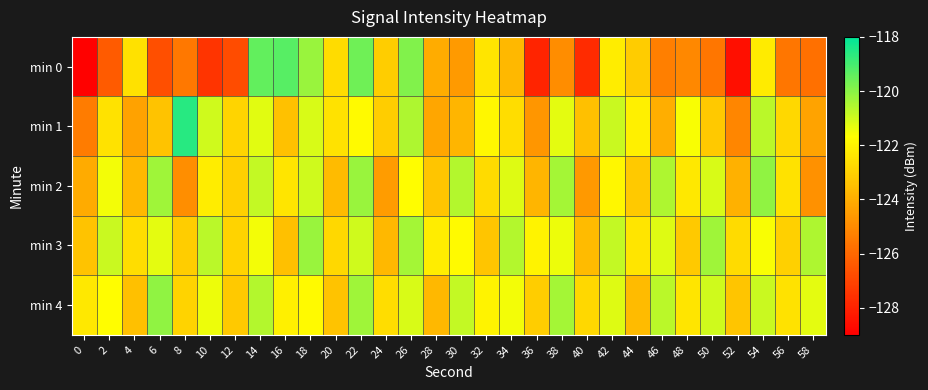

Between 14 and 0, which is larger?

14